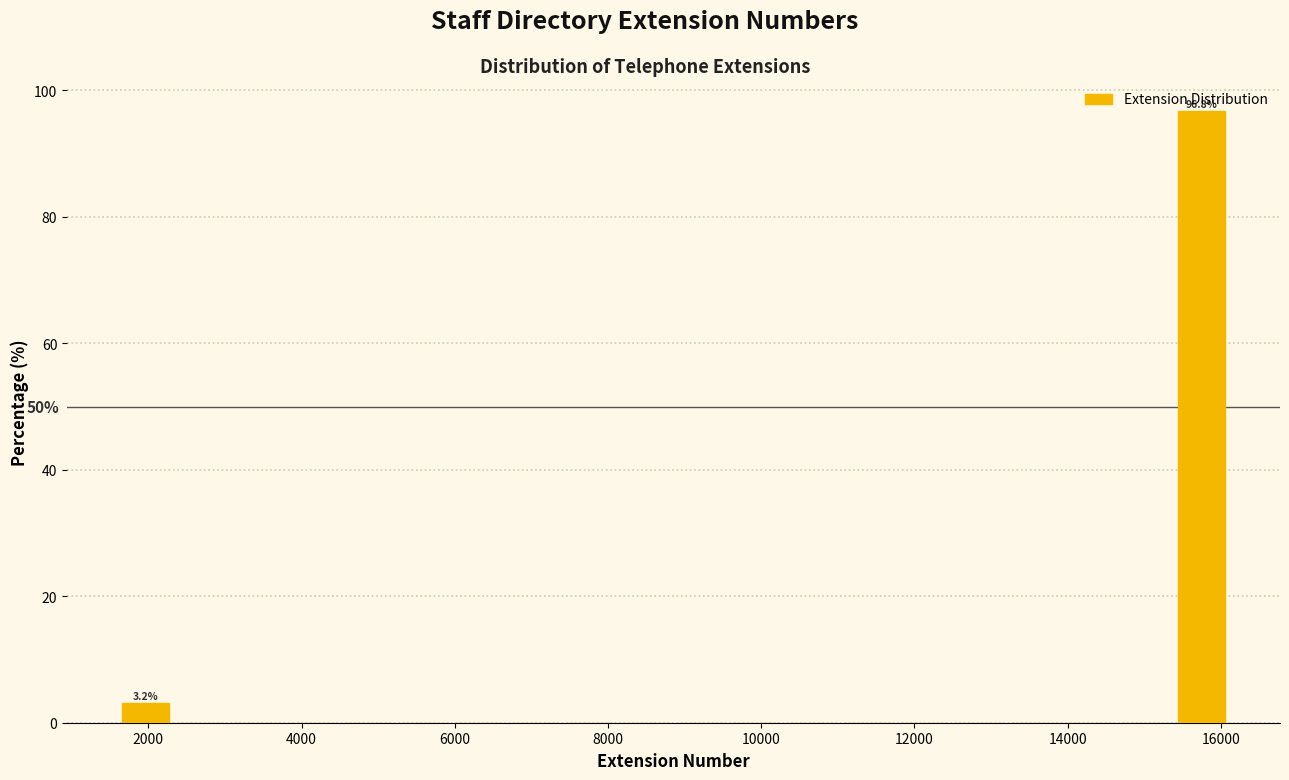

Around what value on the x-axis is the tallest bar? Give the approximate position of its centre, as read against the axis.

15800